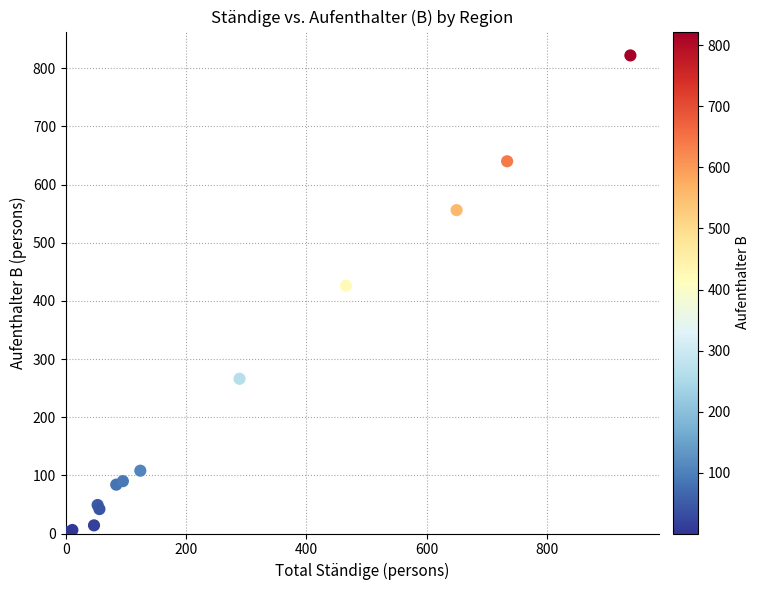

What Y value in the scatter plot is closest to 411?

426